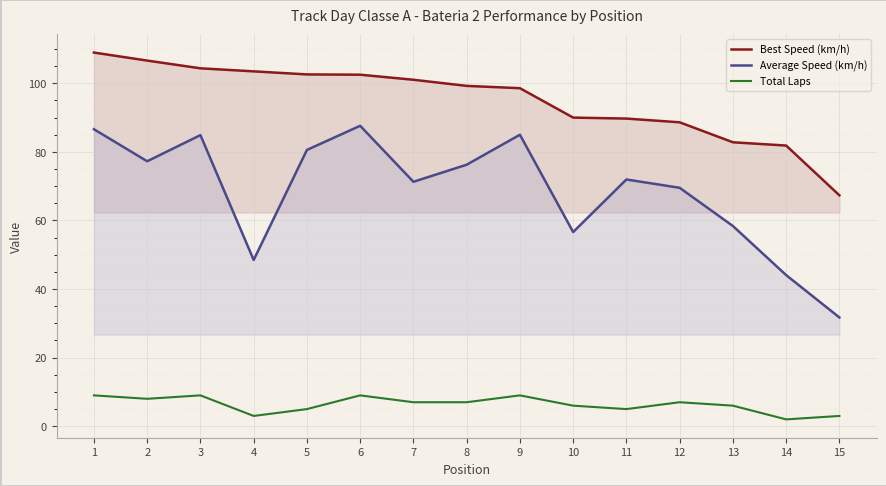

True or false: Best Speed (km/h) and Total Laps cross at least once.

False